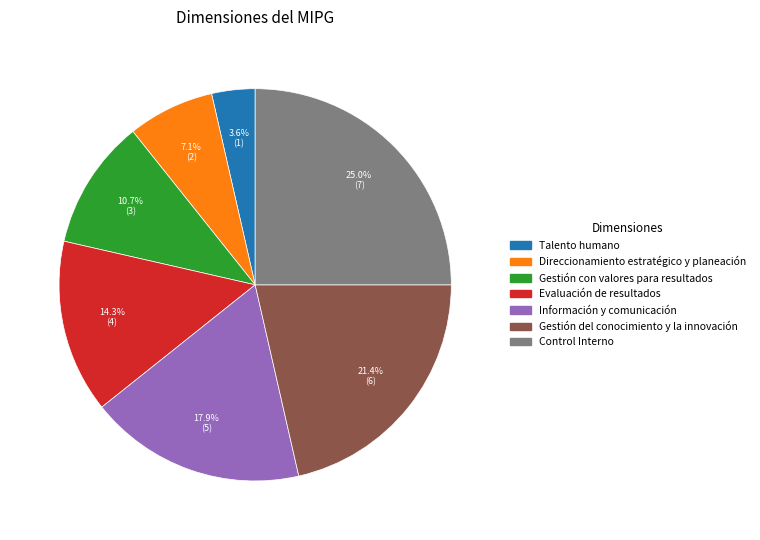

To the nearest percent, what is the difference between the largest and smallest slice percentages?

21%